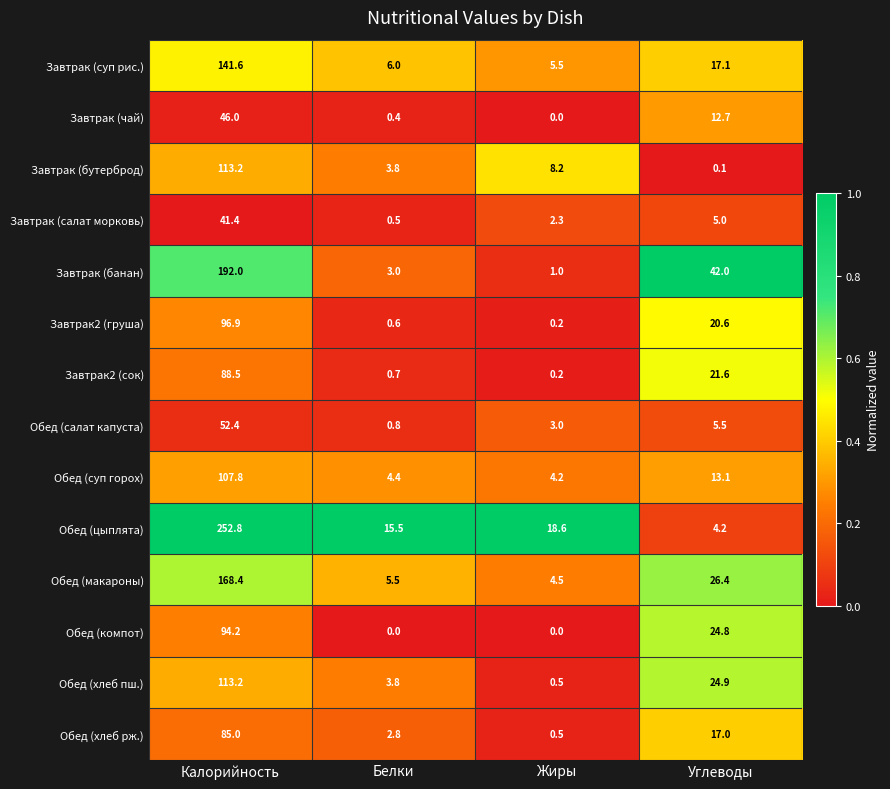

List the labels in order of Обед (хлеб рж.) value, largest first.

Калорийность, Углеводы, Белки, Жиры